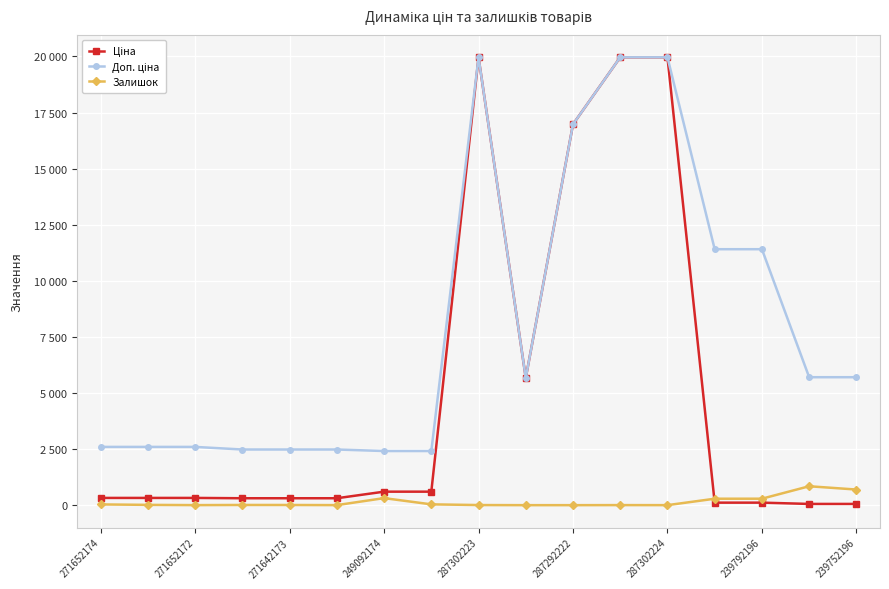

Reading left to right, list all the values displayed in this chart.

Ціна: 324.8	324.8	324.8	310.3	310.3	310.3	603.7	603.7	19964.2	5673.8	16976.3	19964.2	19964.2	114.1	114.1	57.0	57.0
Доп. ціна: 2598.3	2598.3	2598.3	2482.4	2482.4	2482.4	2414.8	2414.8	19964.2	5673.8	16976.3	19964.2	19964.2	11410.0	11410.0	5705.0	5705.0
Залишок: 35.0	15.0	4.0	11.0	10.0	4.0	316.0	38.0	7.0	2.0	2.0	5.0	3.0	289.0	290.0	845.0	698.0